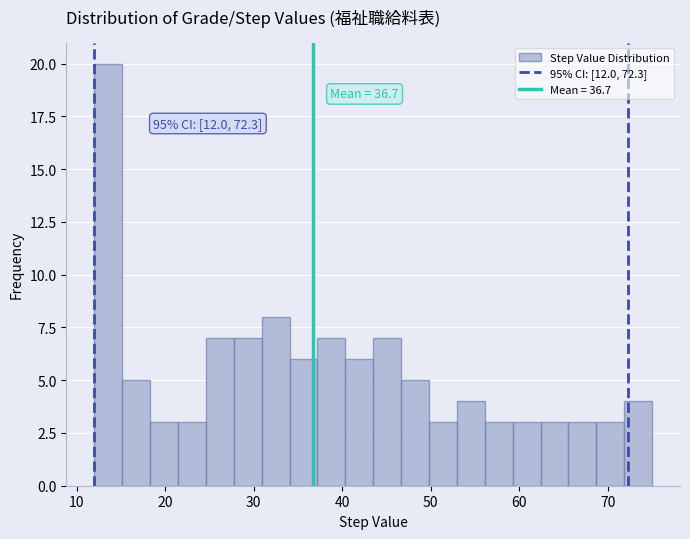

Around what value on the x-axis is the tallest bar? Give the approximate position of its centre, as read against the axis.

14